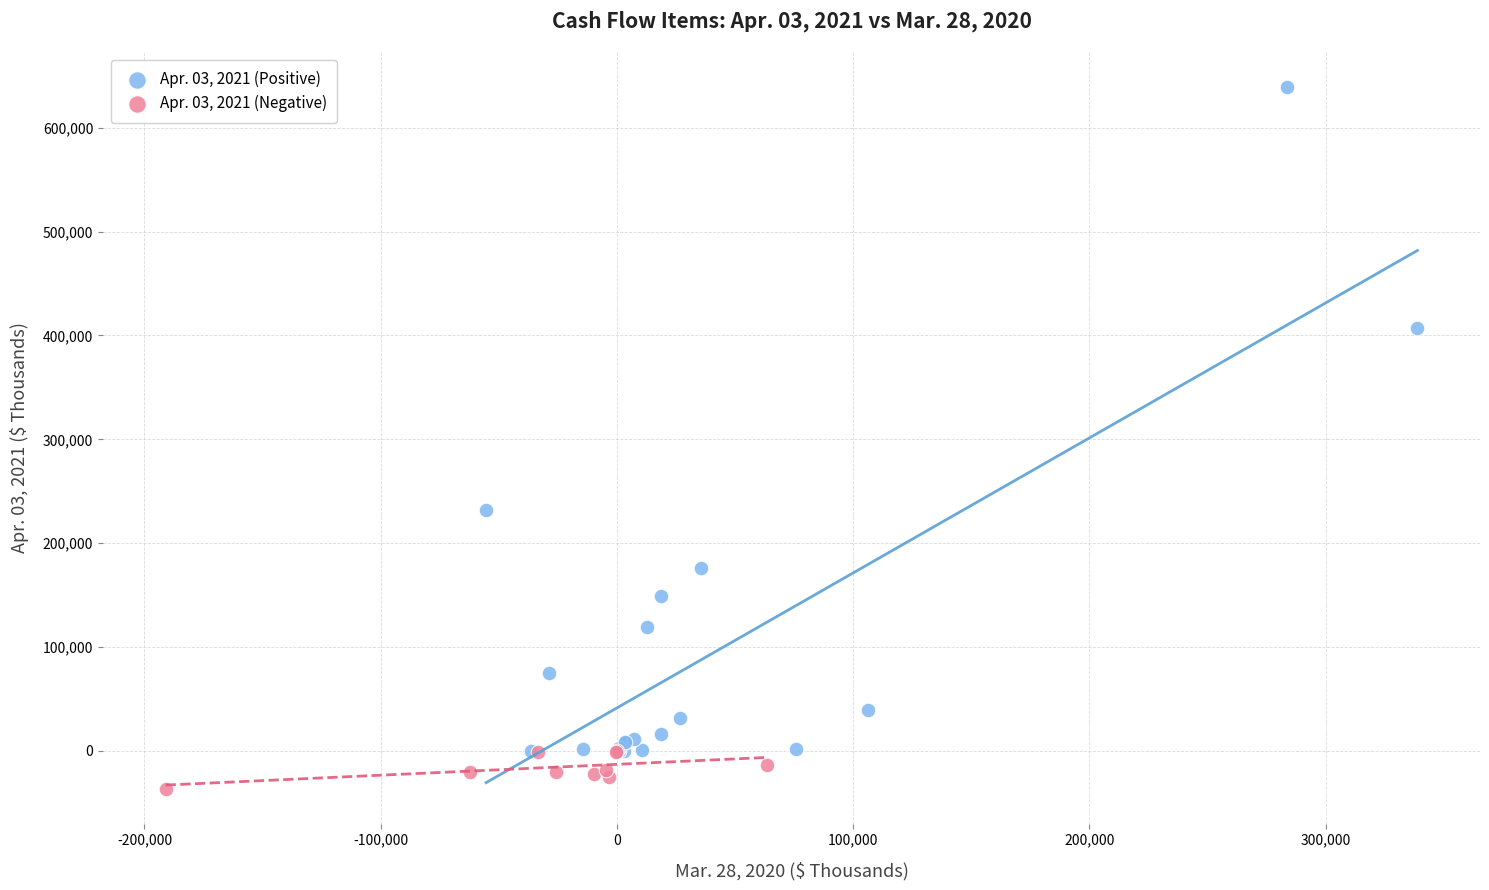

Which series has the largest Y range (max minus min)?

Apr. 03, 2021 (Positive)